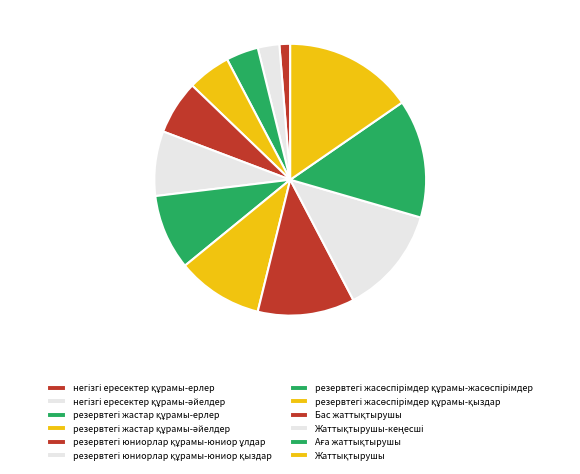

How many segments does this pie chart have?

12